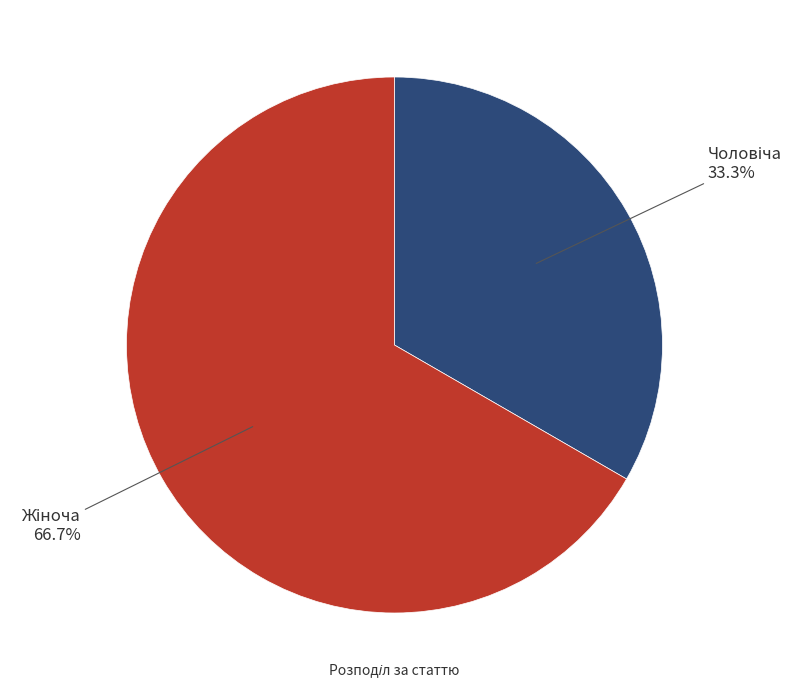

Is there a majority slice in this chart?

Yes